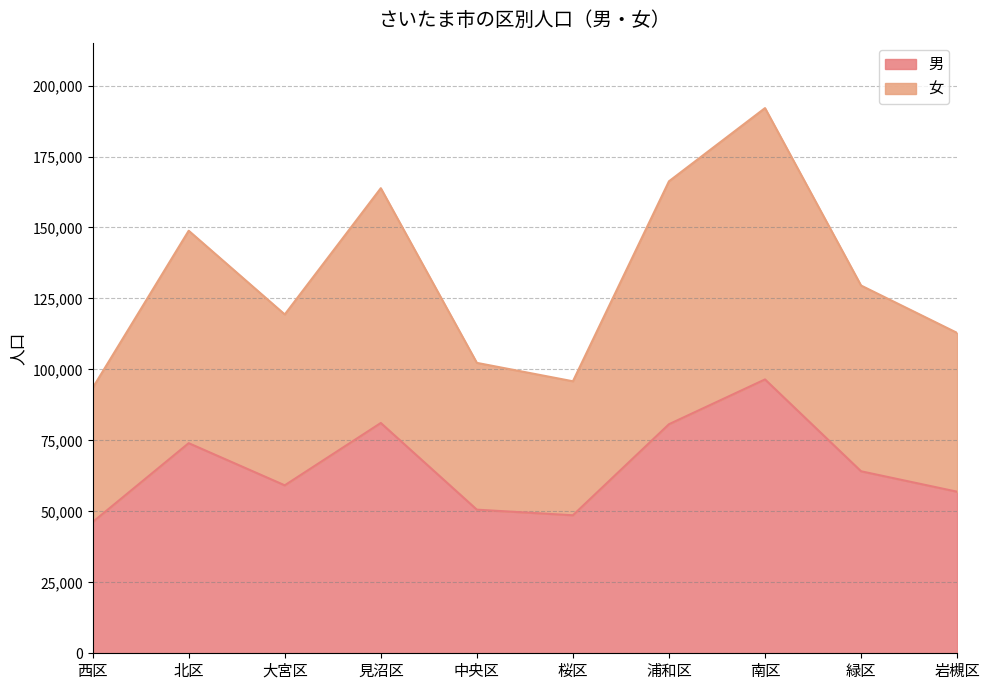

What is the value of the 女 point at the 7th from the left?

166280